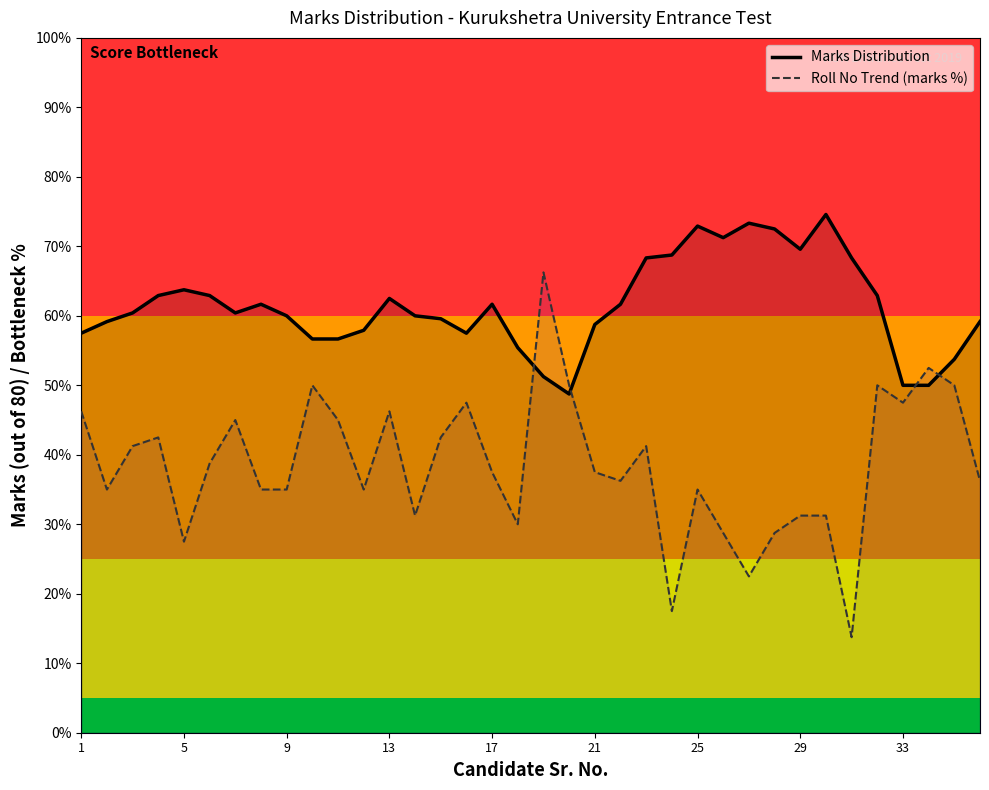

What is the total value across all series at 29?

100.8